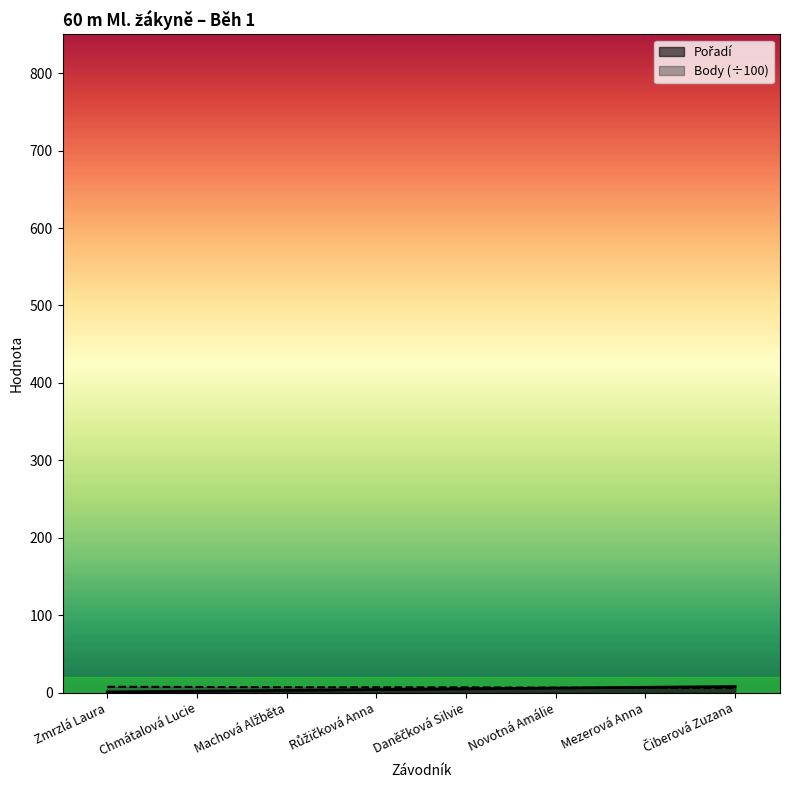

How many intersections are there between Body and Pořadí?

1